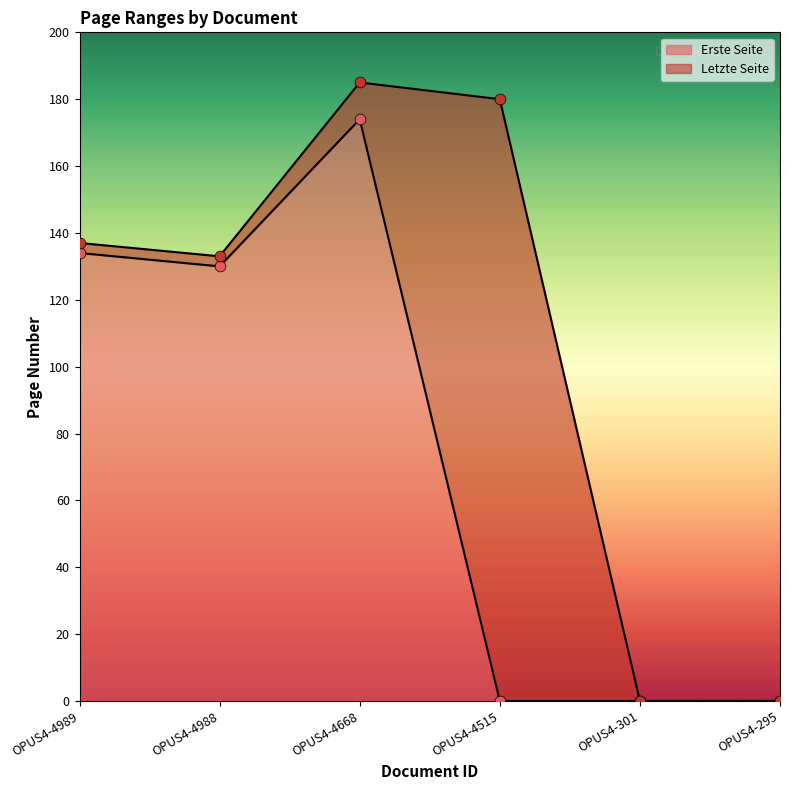

What are all the series names shown in the legend?

Erste Seite, Letzte Seite